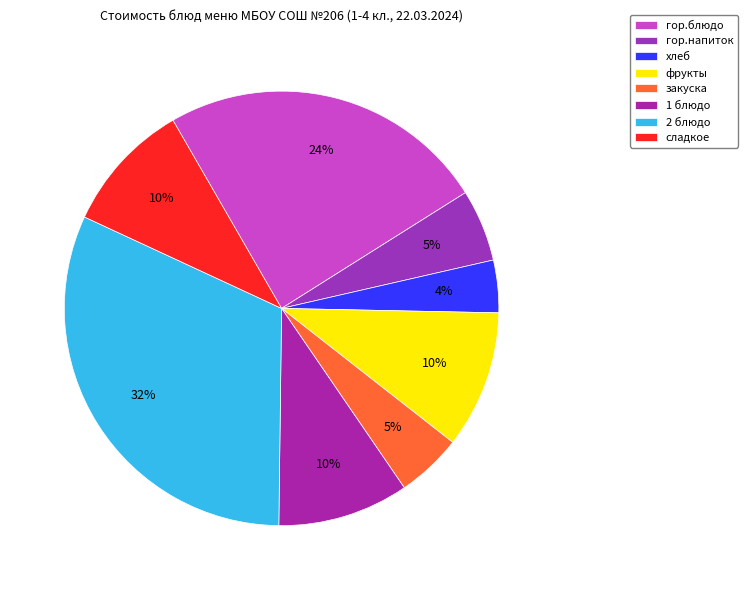

How many segments does this pie chart have?

8